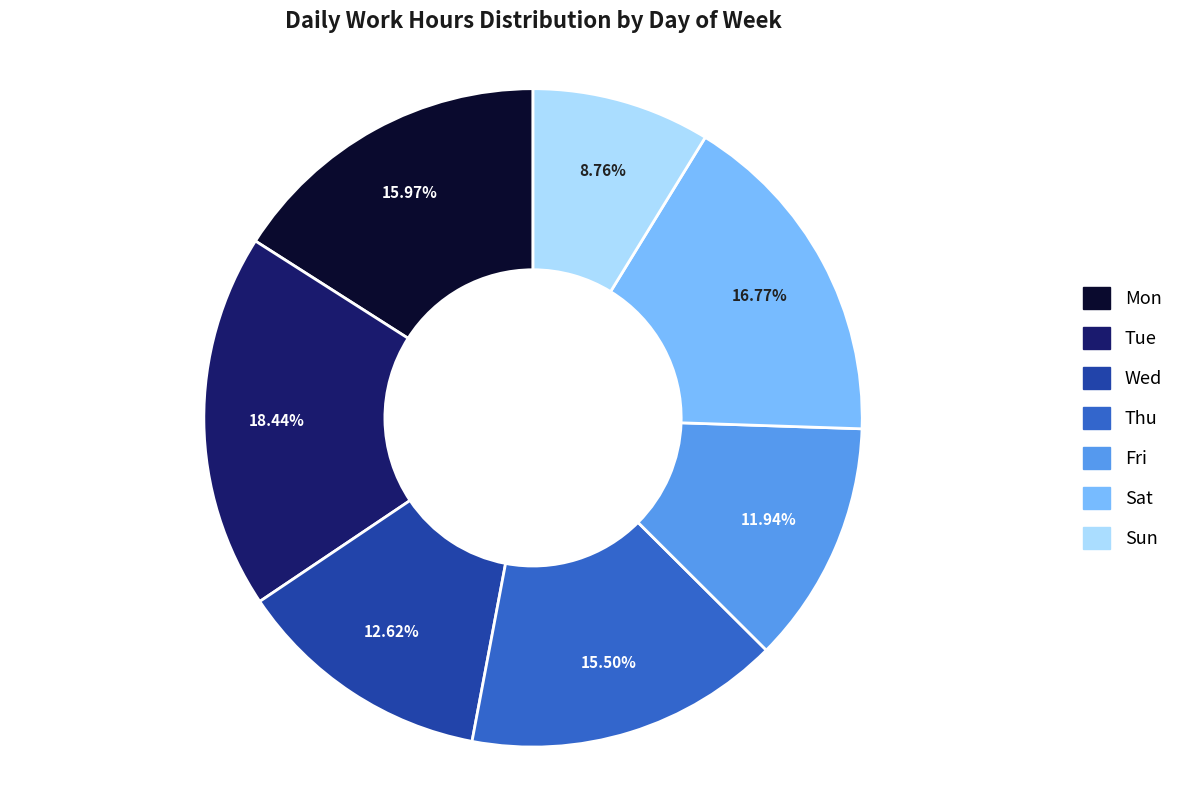

Does Wed represent more than half of the total?

No